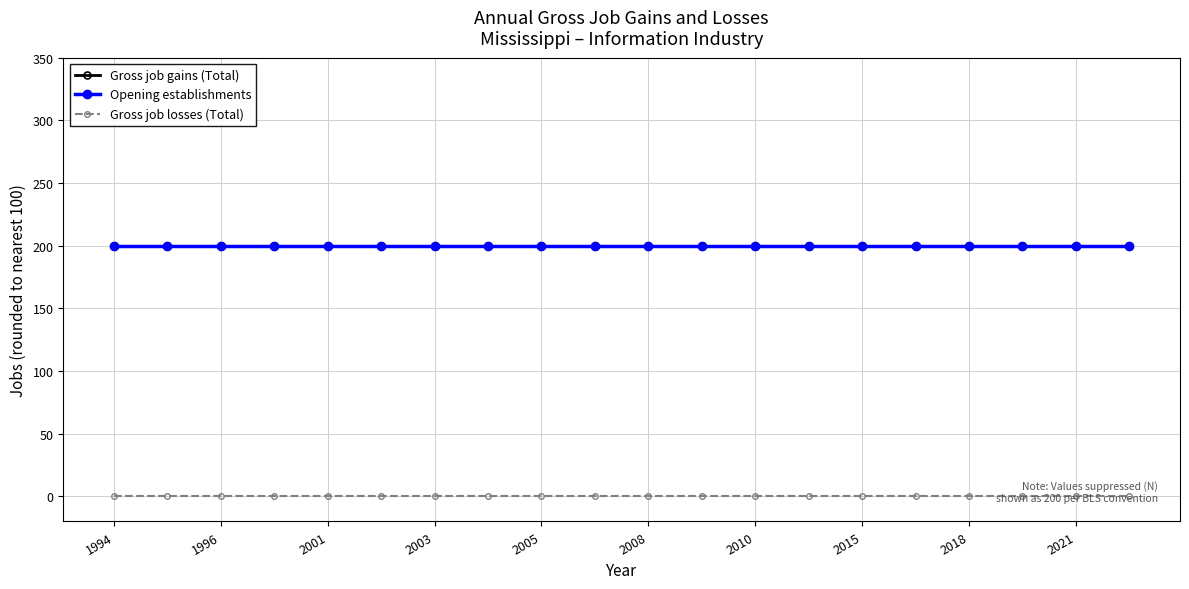

Does the chart have visible grid lines?

Yes